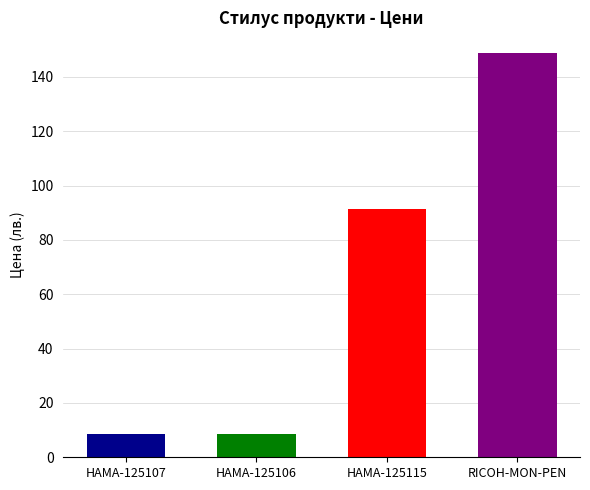

What is the difference between the second highest and second lowest values?

83.0